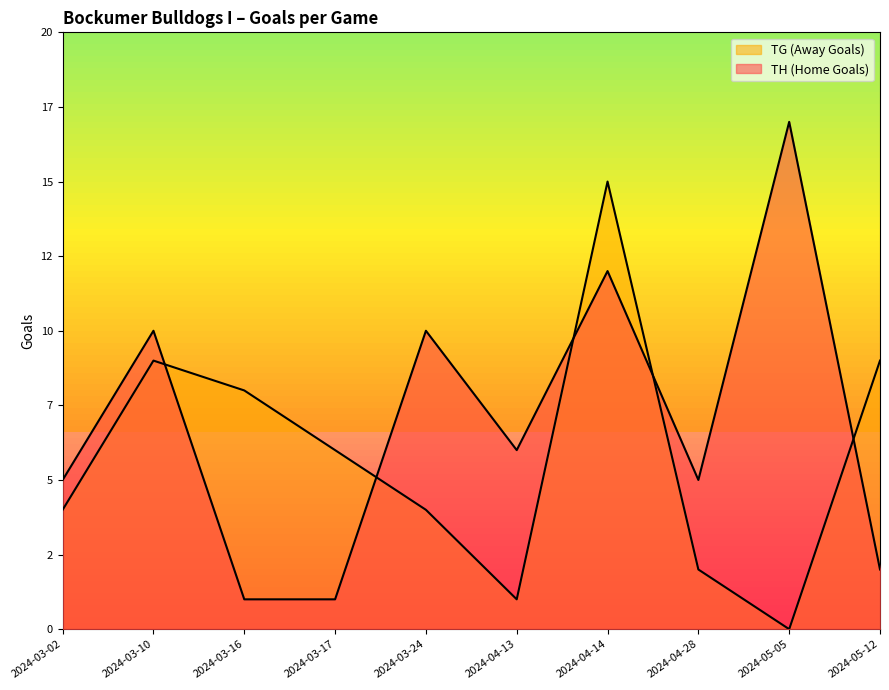

True or false: TH (Home Goals) has a value of 6 at 2024-04-14.

False